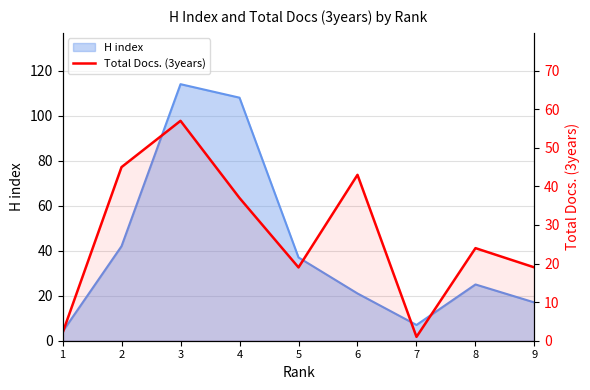

At which category does the data reach its first local peak?

3